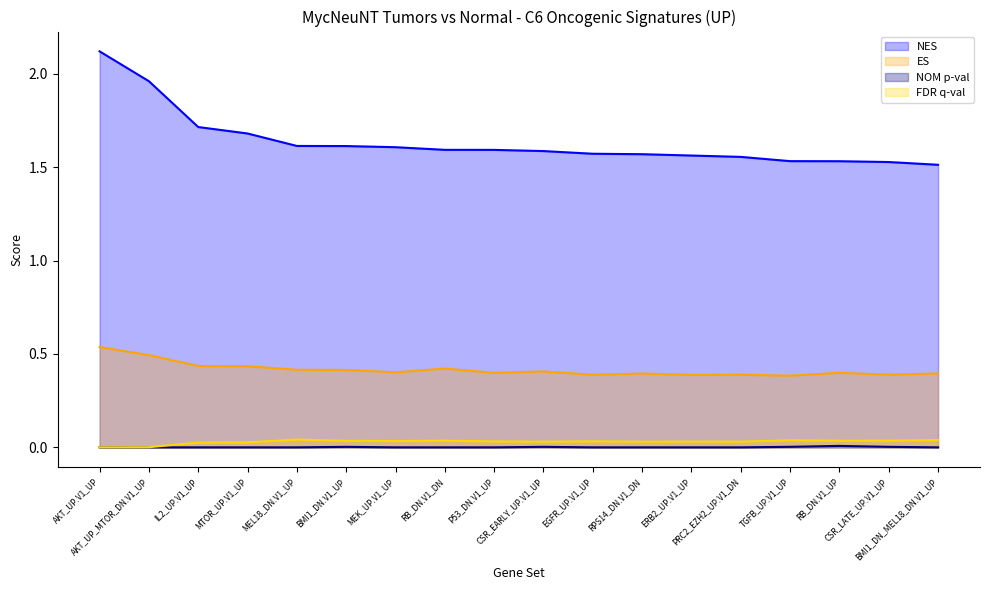

The NES series shows 0.6 at P53_DN.V1_UP. True or false?

False